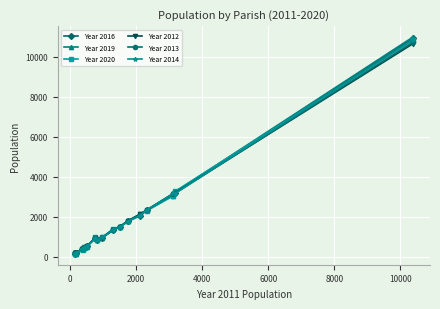

True or false: Year 2020 has more than 1 points higher than both neighbors.

True